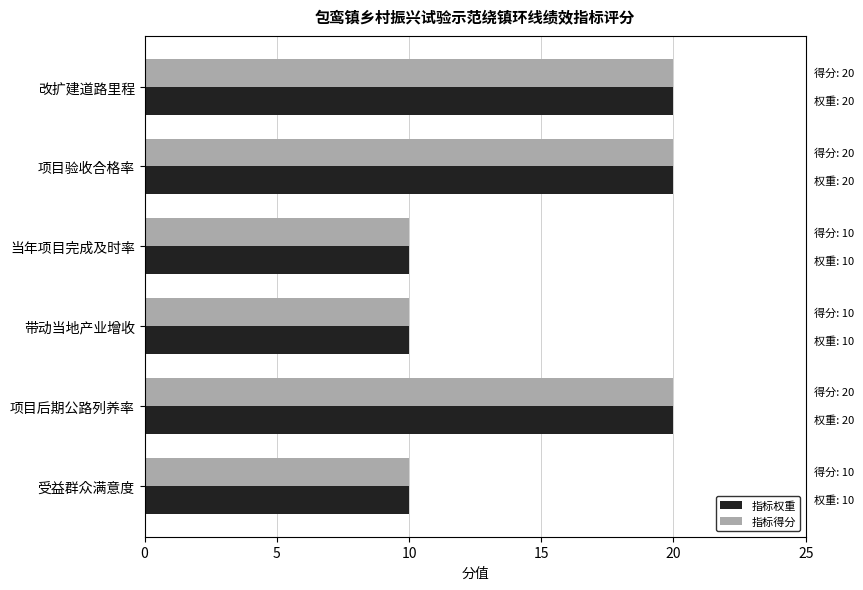

What are all the series names shown in the legend?

指标权重, 指标得分